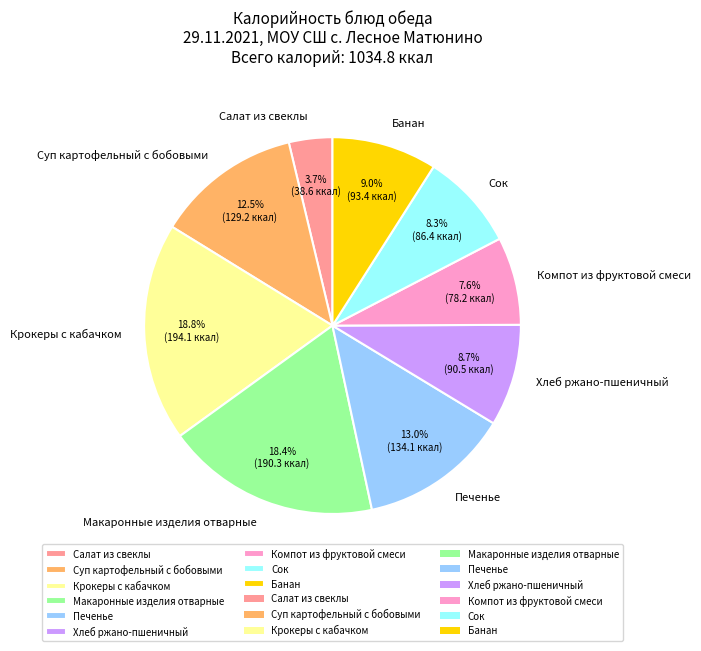

True or false: Печенье accounts for 1% of the total.

False